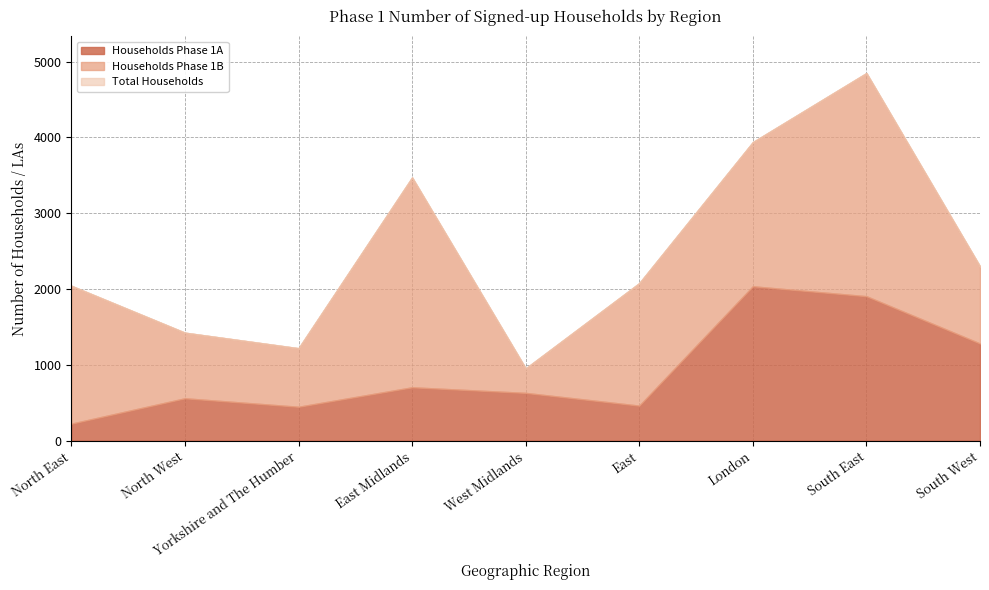

What is the difference between the Households Phase 1A values at North East and West Midlands?

406